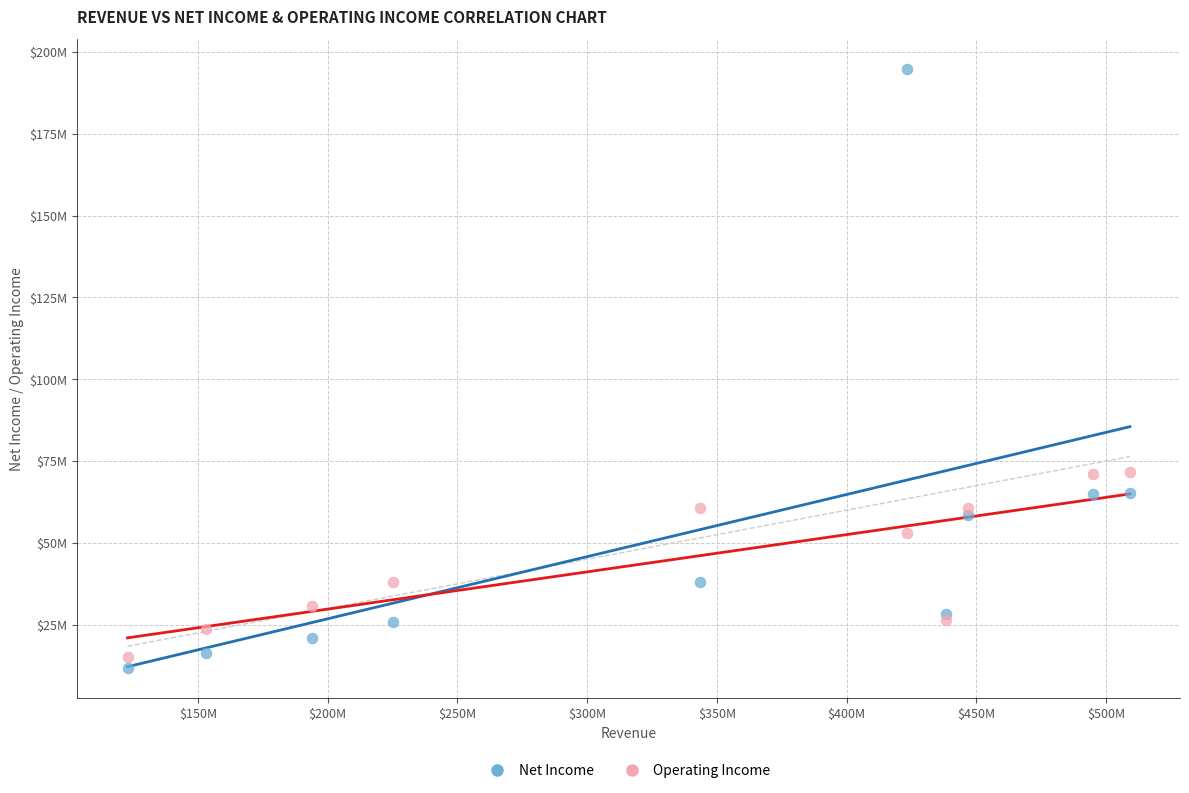

Which series reaches the maximum Y coordinate?

Net Income